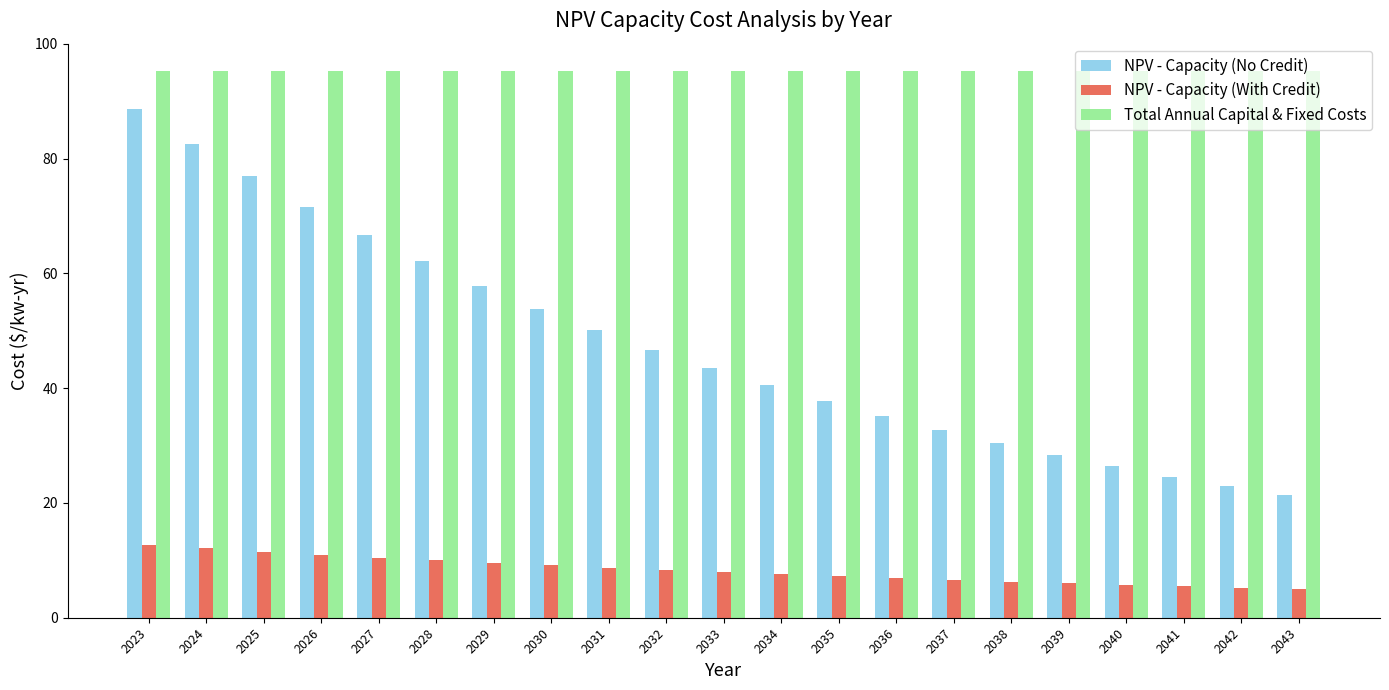

What is the minimum value for Total Annual Capital & Fixed Costs?

95.3